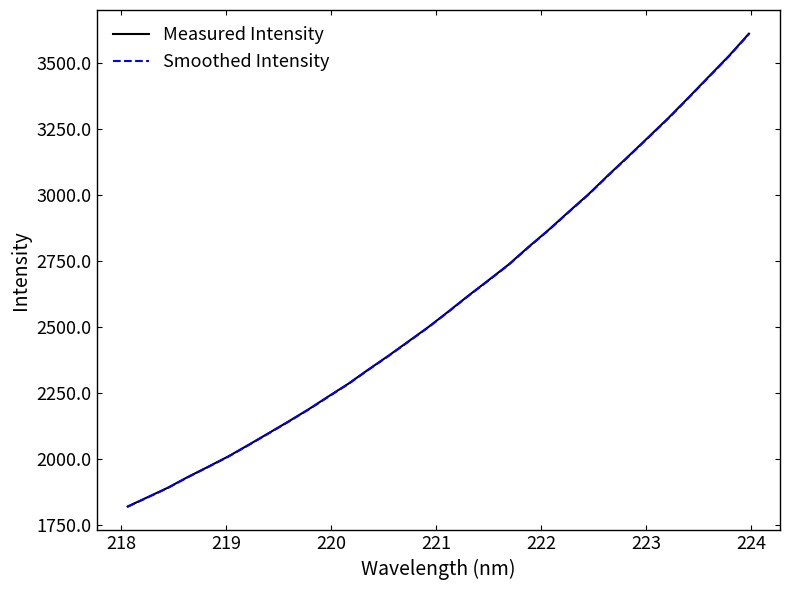

What are all the series names shown in the legend?

Measured Intensity, Smoothed Intensity